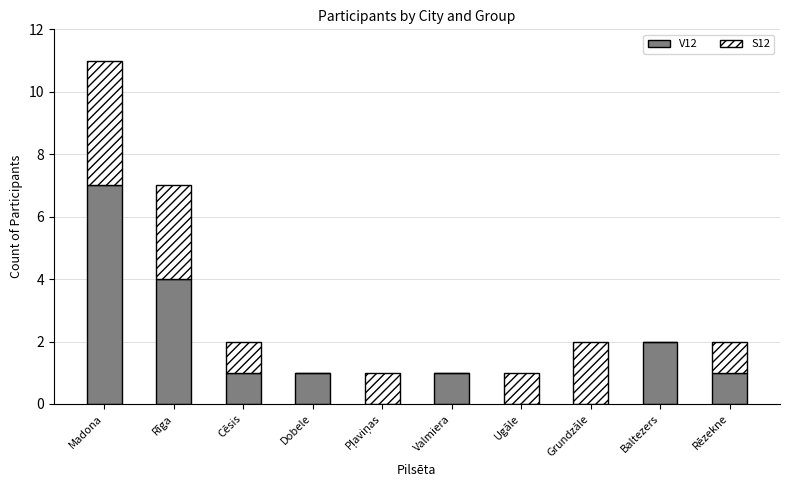

At which category is the sum across all series the highest?

Madona